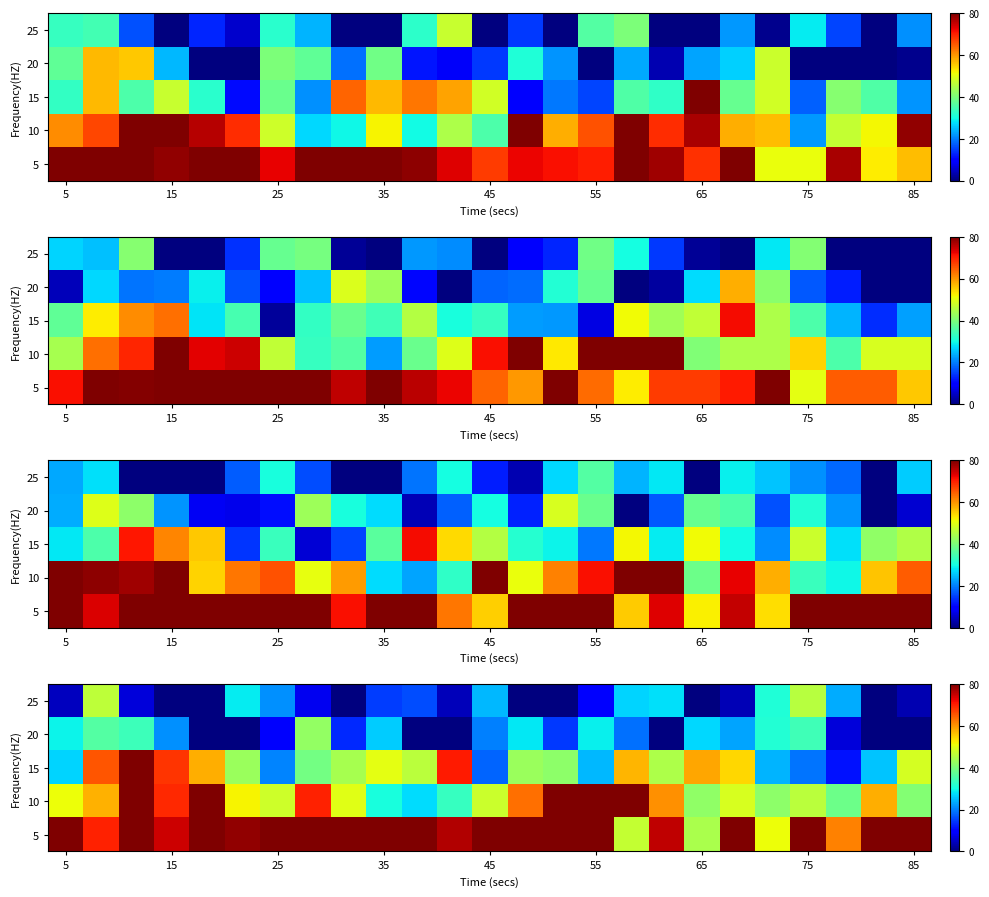

True or false: row_0 has a value of 41.1 at 12.

False